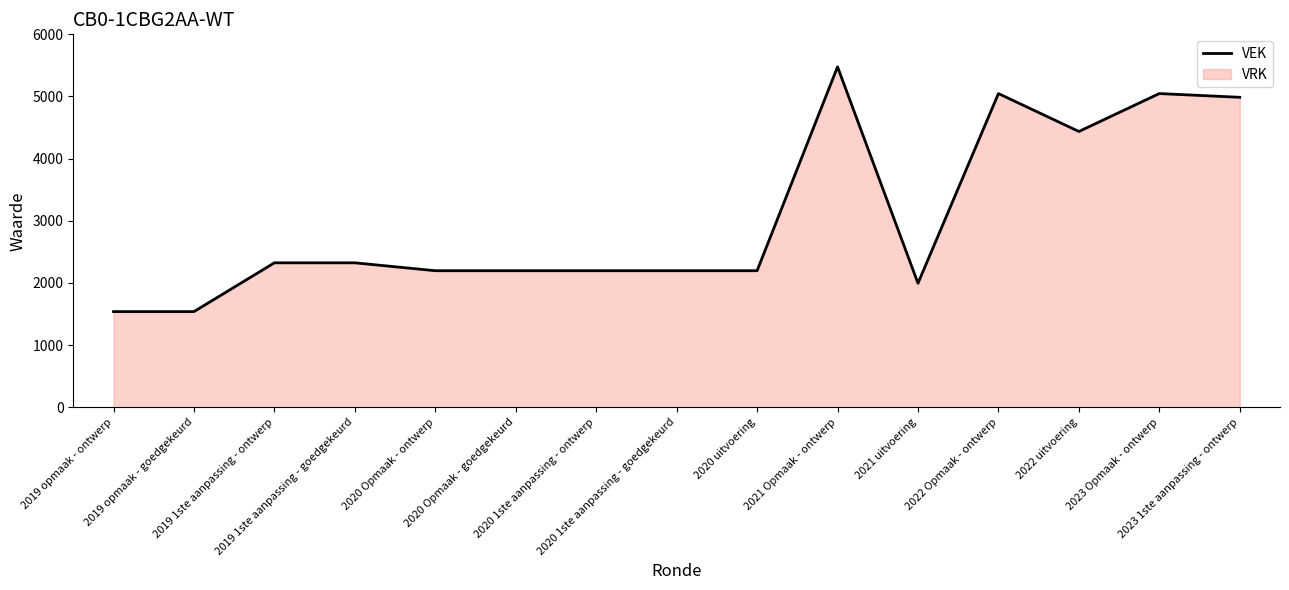

How many lines are shown in the chart?

1